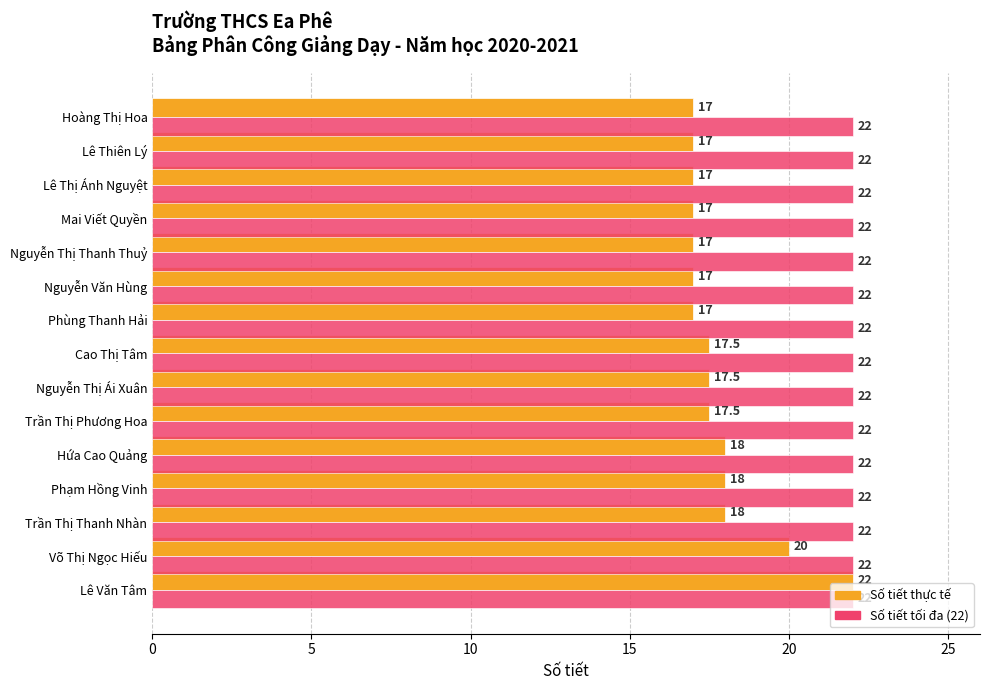

What is the spread (max minus min) of values at Hoàng Thị Hoa?

5.0